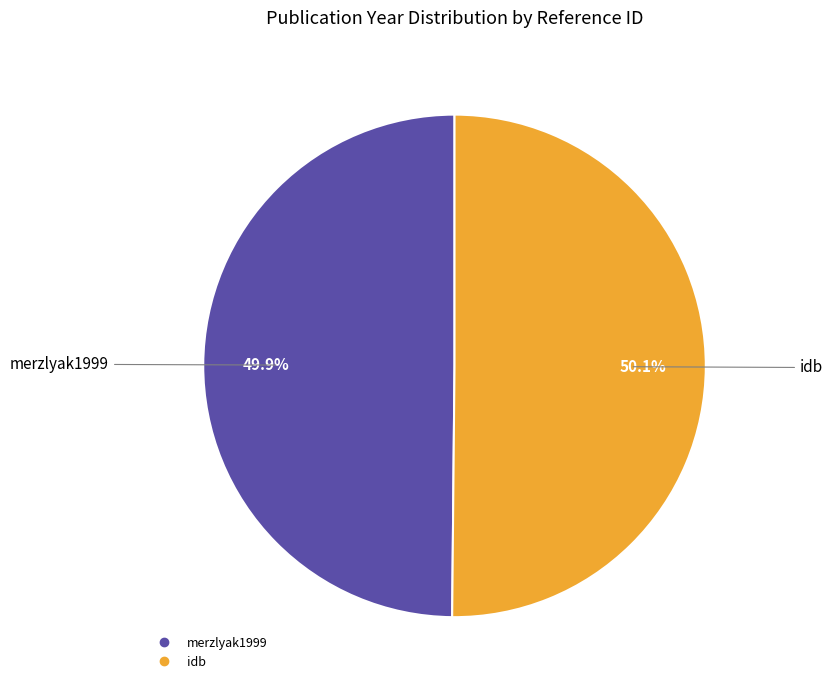

To the nearest percent, what is the average slice percentage?

50%